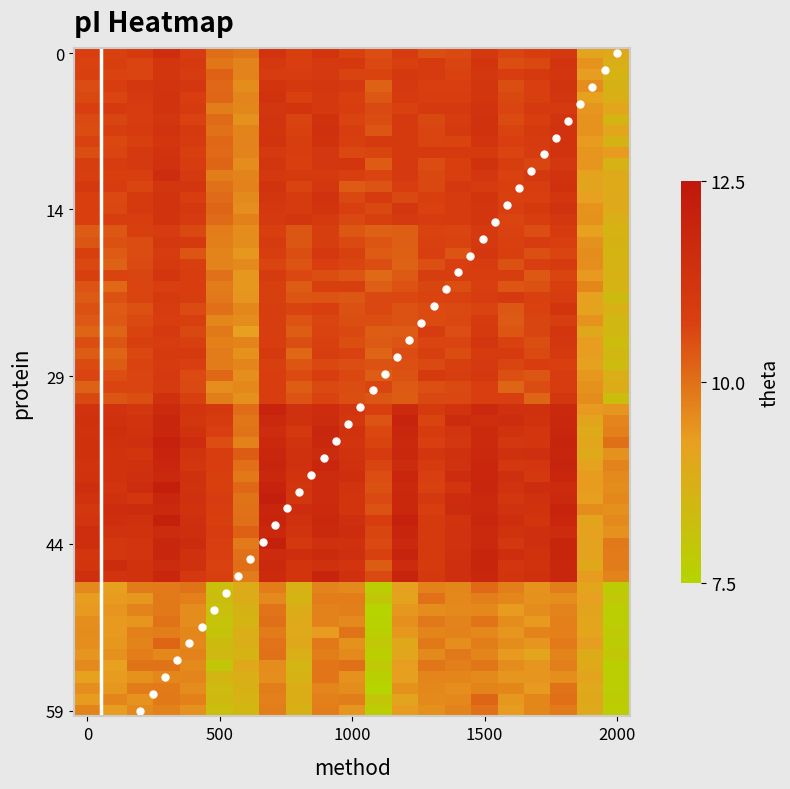

What is the maximum value shown in the chart?

59.0